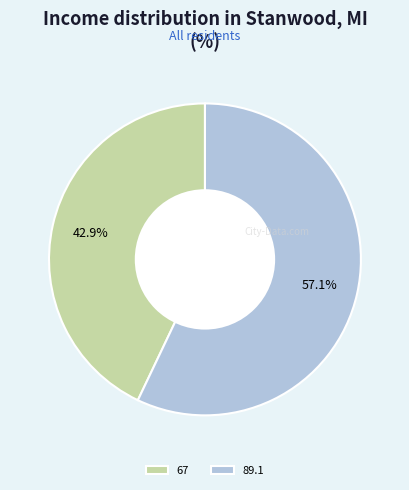

Count the number of slices in the pie.

2